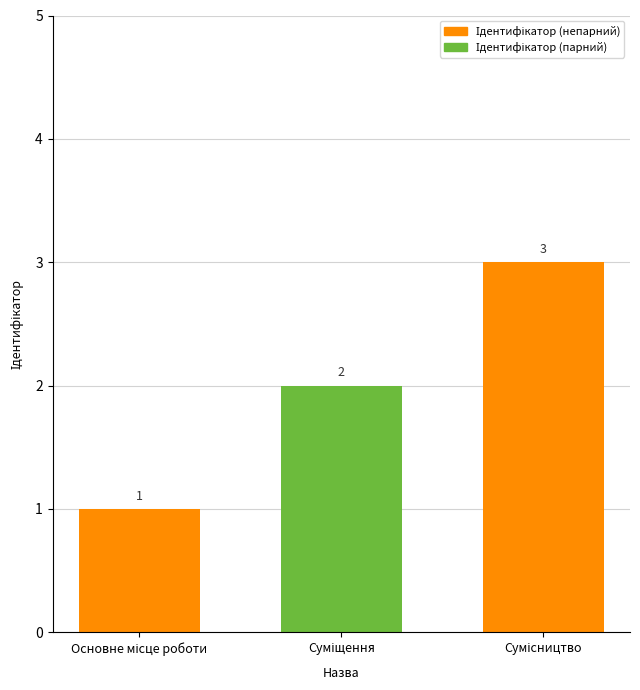

How many values are between 1 and 3?

3